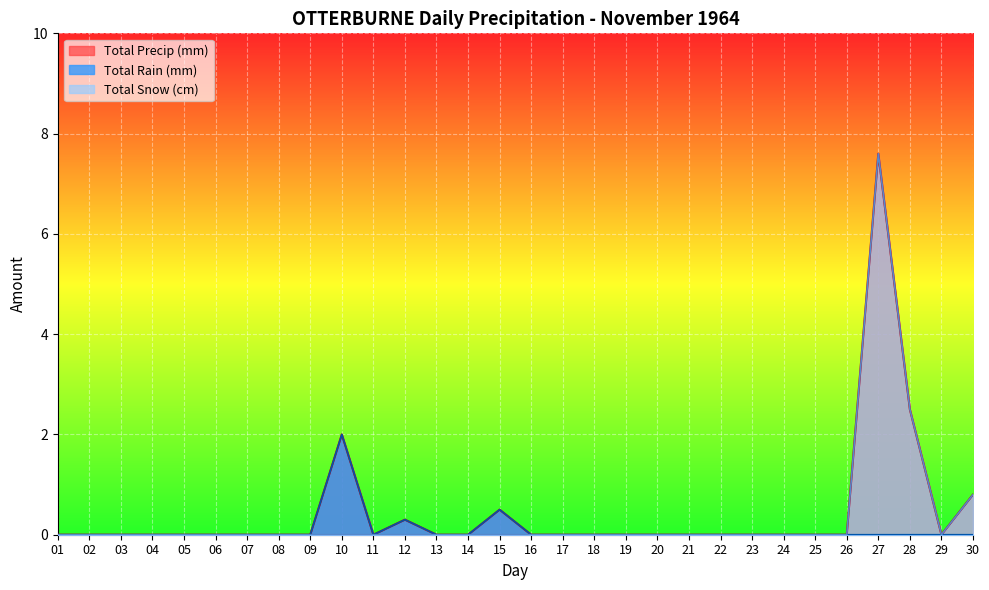

The Total Precip (mm) series shows 0.8 at 30. True or false?

True